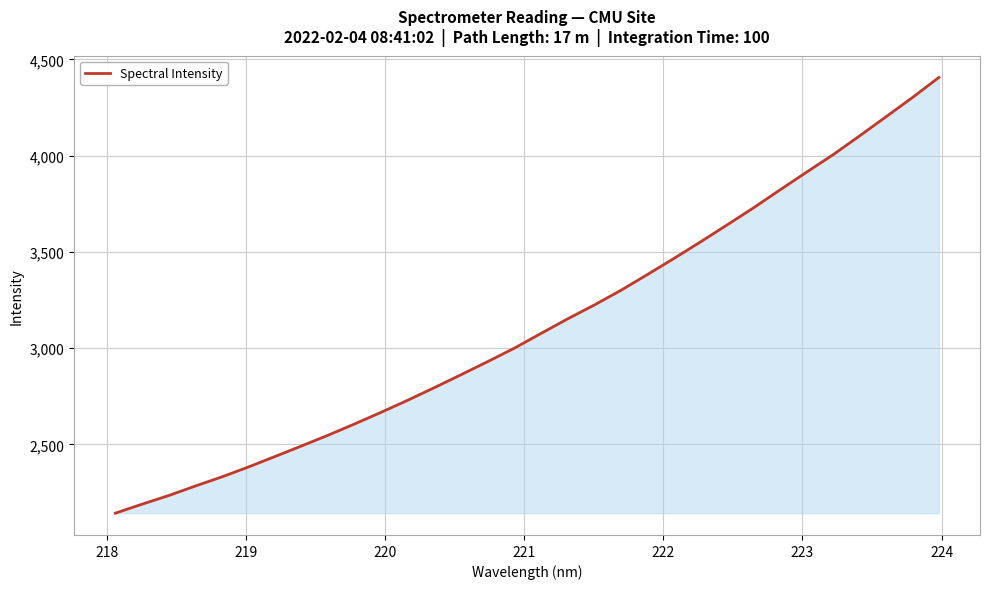

What is the smallest value displayed?

2142.9